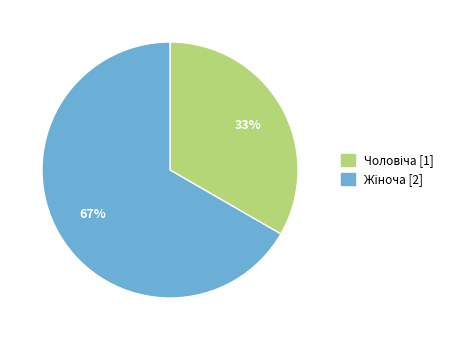

Count the number of slices in the pie.

2